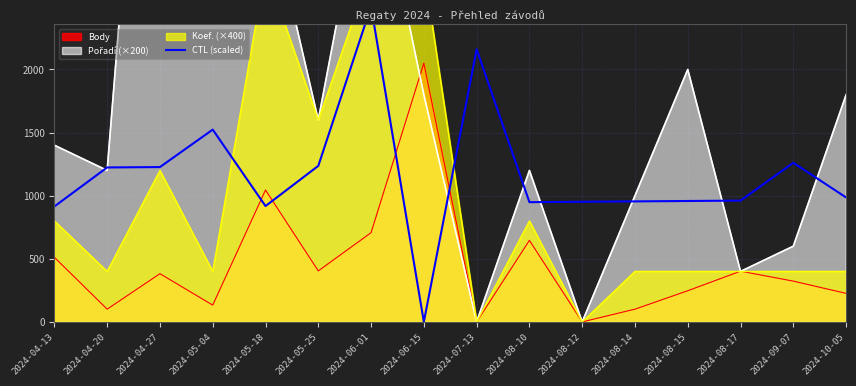

What is the maximum value for Body?

2050